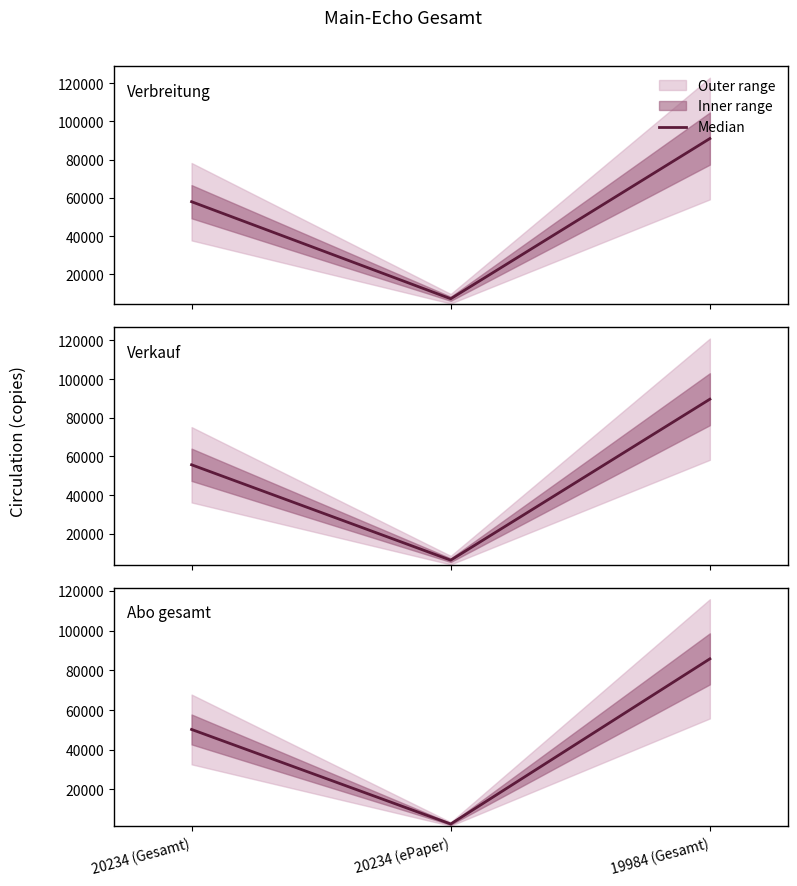

The value of Abo gesamt at 19984 (Gesamt) is 25872. True or false?

False